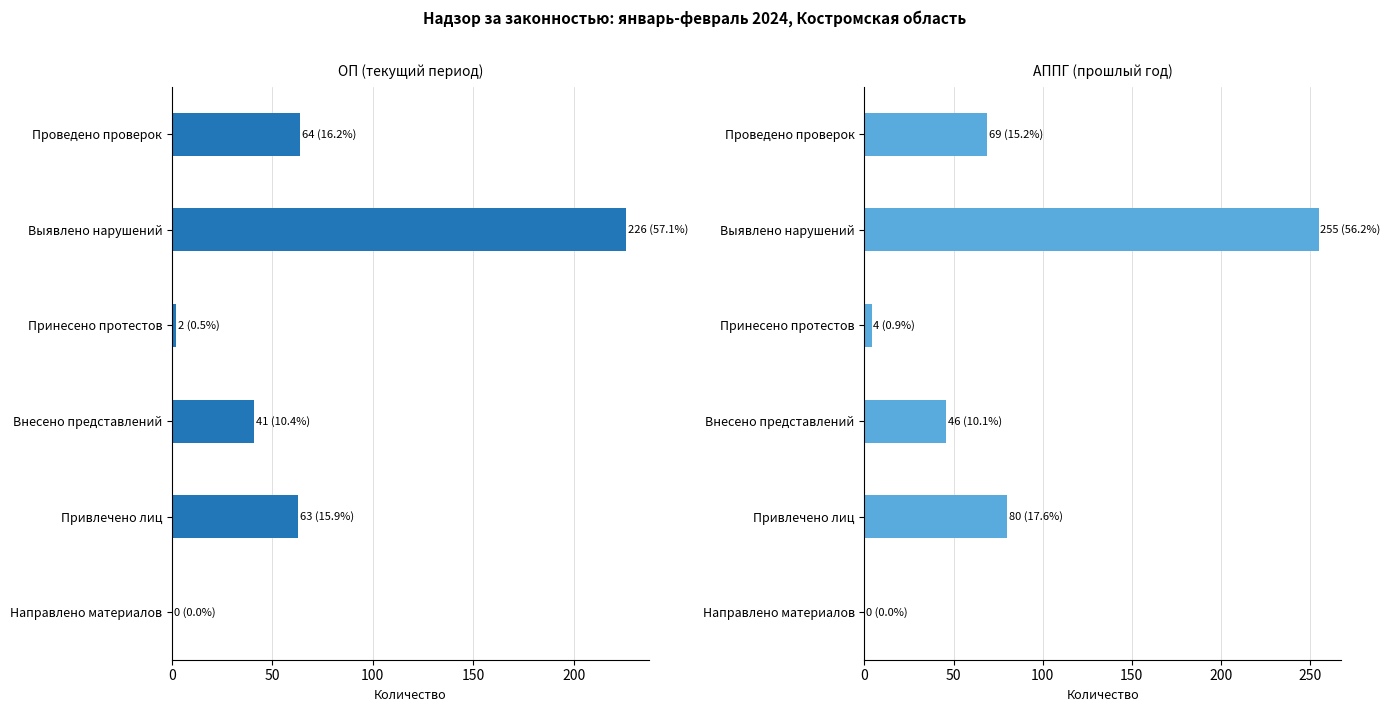

The value of АППГ (прошлый год) at Привлечено лиц is 80. True or false?

True